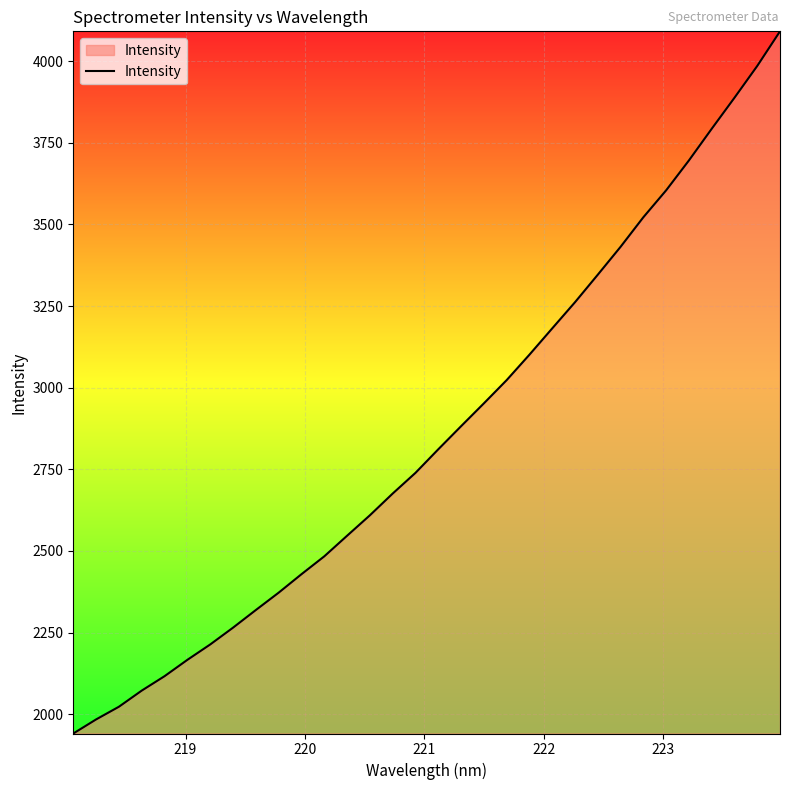

What is the maximum value shown in the chart?

4091.5